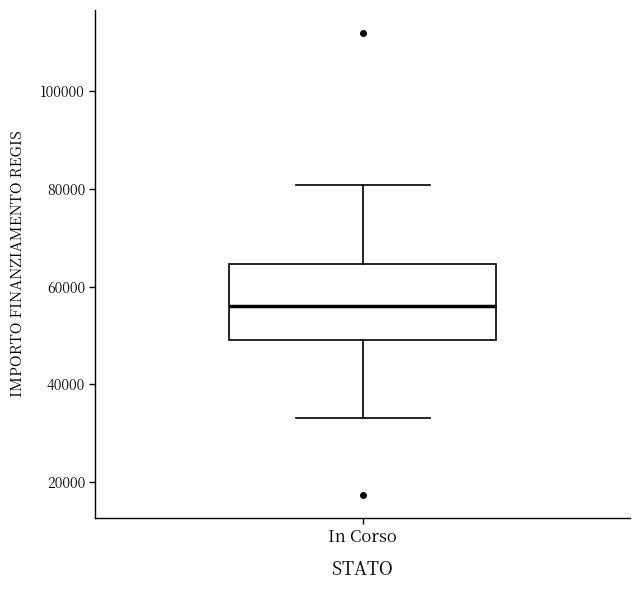

Read this box plot against the y-axis: the position of the median line, the range covered by the box, and the ends of both whiskers. The values are not printed on the chart, so give them approximately, as read against the axis.

median 56000, box 50000 to 64000, whiskers 32000 to 80000